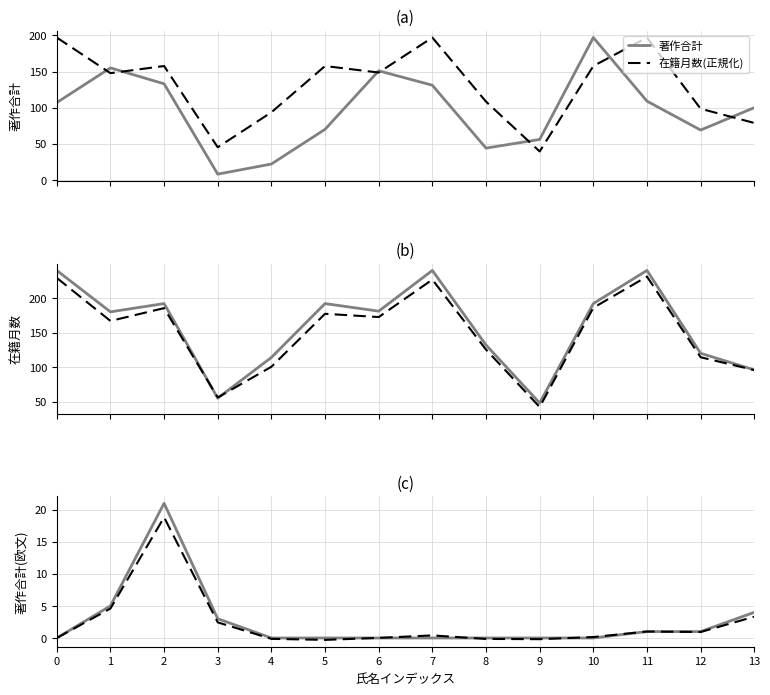

What is the total value across all series at 4?

329.9